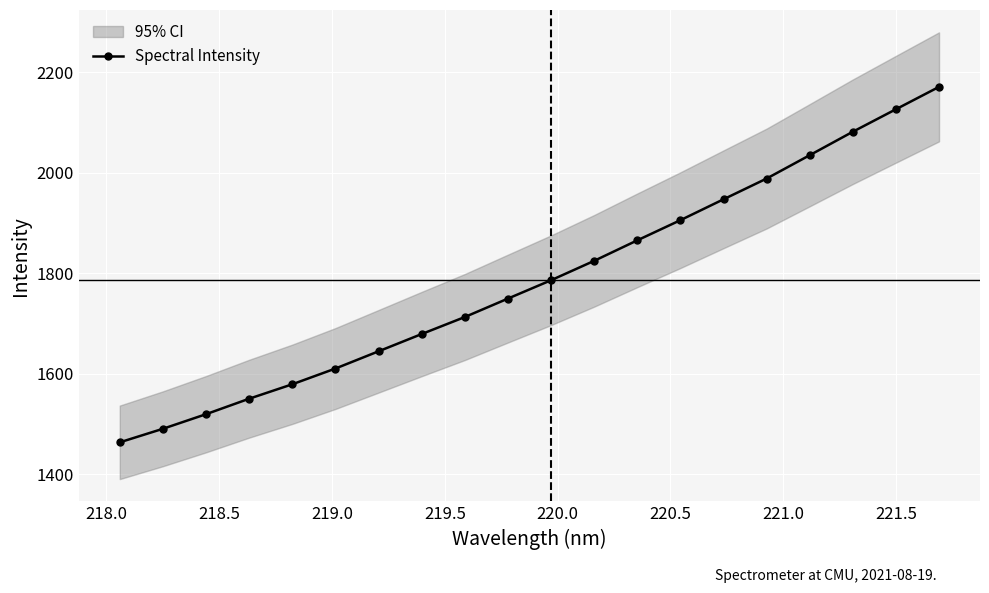

What is the lowest value of the Spectral Intensity series?

1463.1